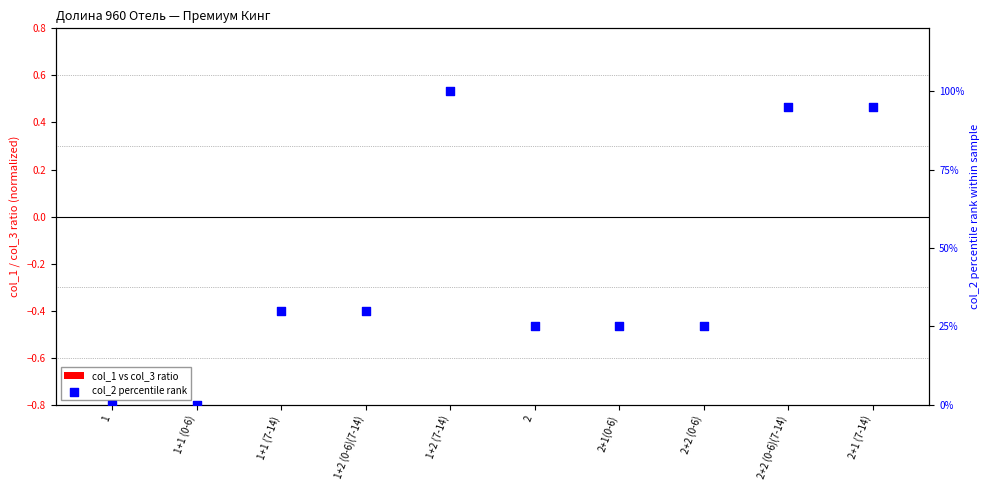

At which category is the sum across all series the highest?

1+2 (7-14)